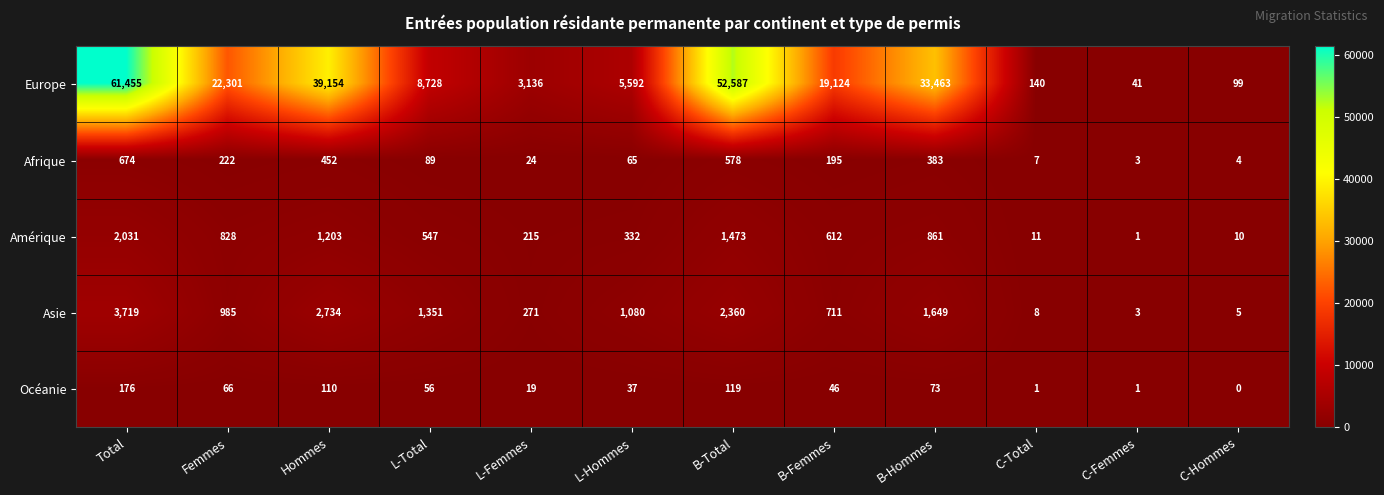

At which category does the chart reach its peak across all series?

Total